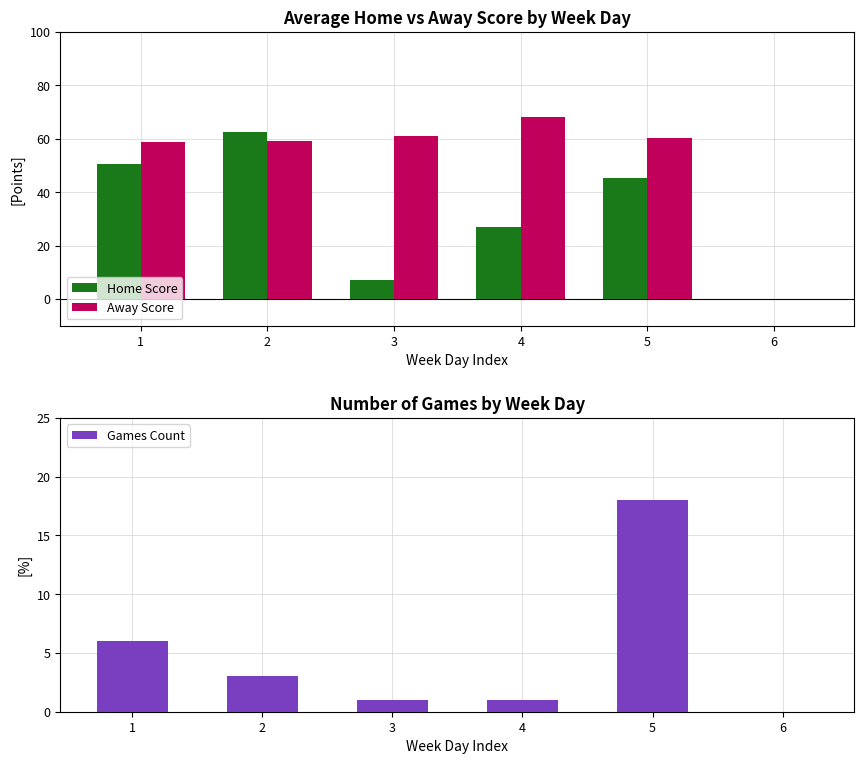

True or false: Away Score has a value of 61.0 at 3.

True